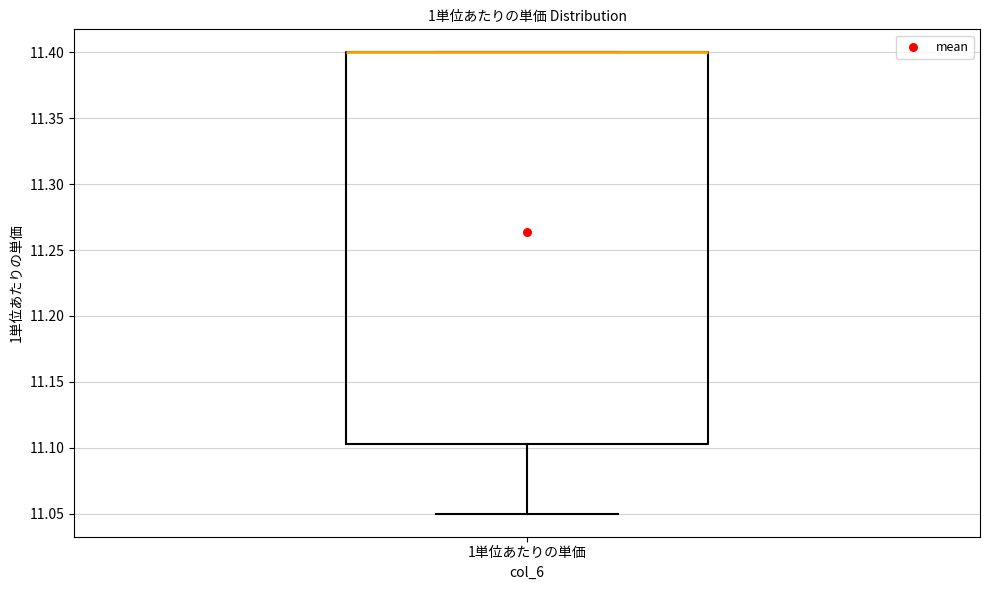

Where does the lower whisker of the box for 1単位あたりの単価 end on the y-axis? The values are not printed on the chart, so give them approximately, as read against the axis.

11.050